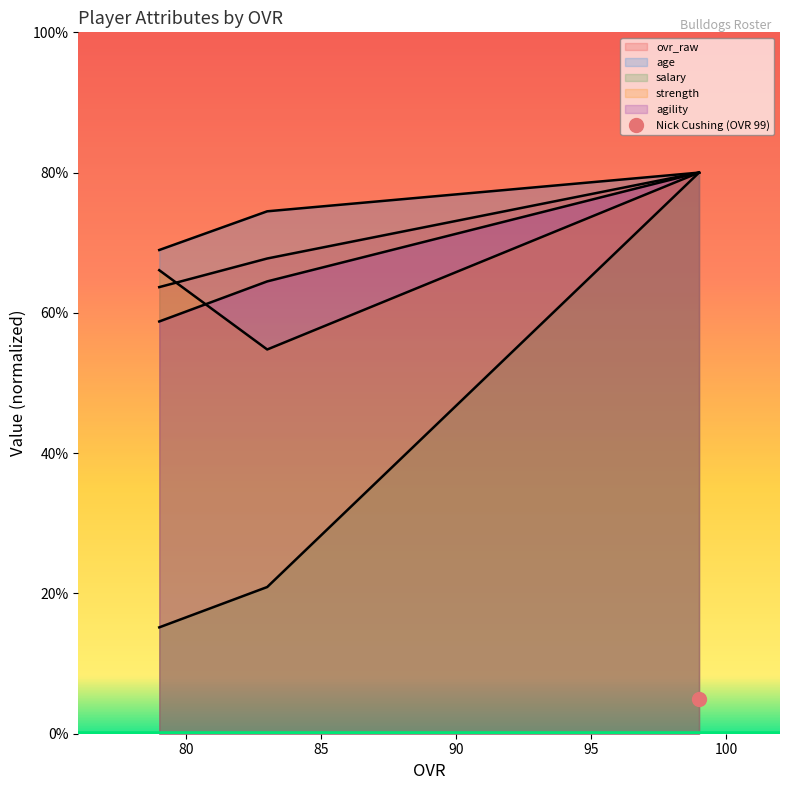

What is the difference between the highest and lowest values at 79?

53.8